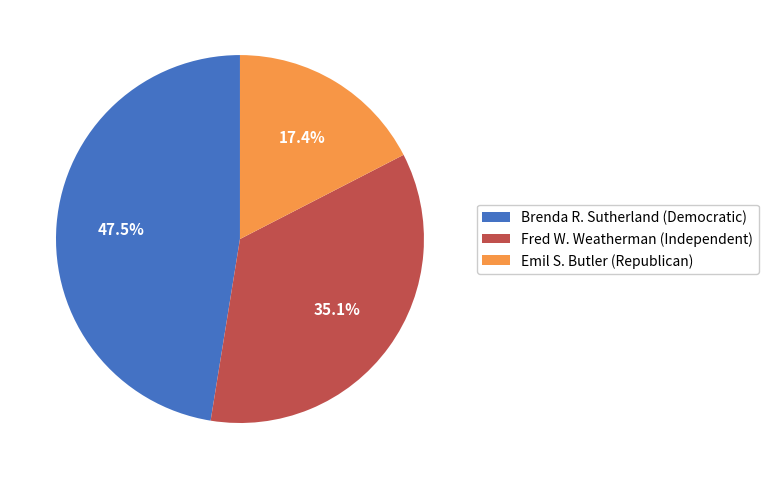

Do Emil S. Butler (Republican) and Fred W. Weatherman (Independent) together represent more than half of the pie?

Yes